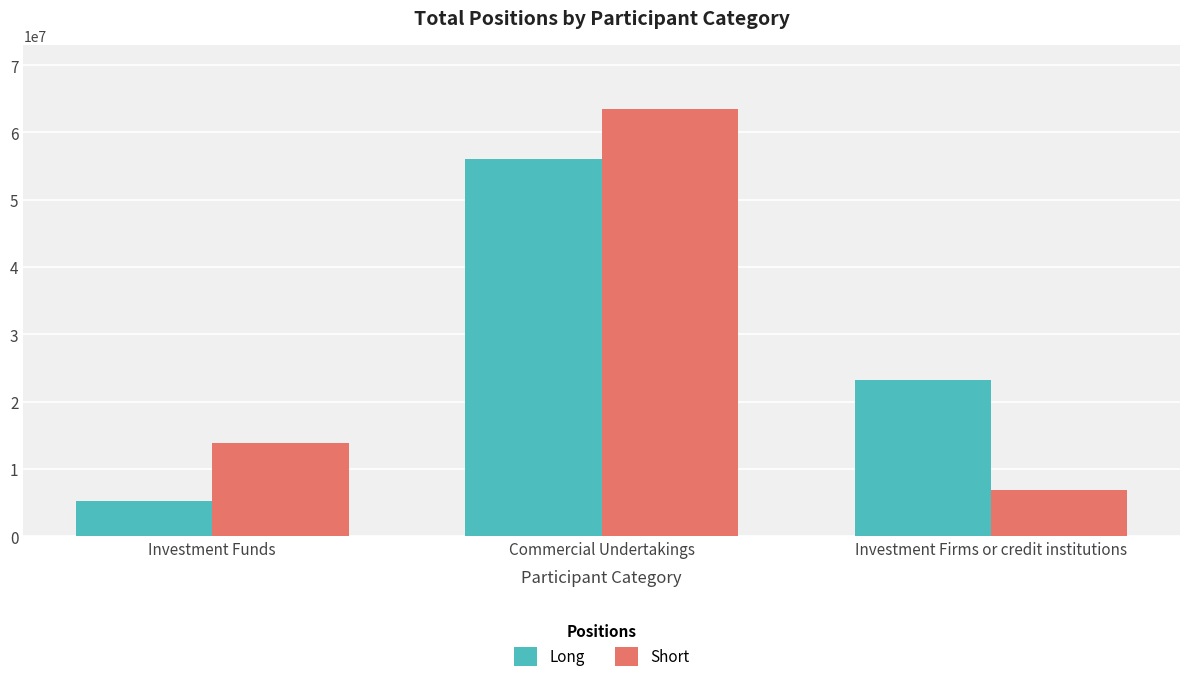

Rank the series by their maximum value, from lowest to highest.

Long, Short